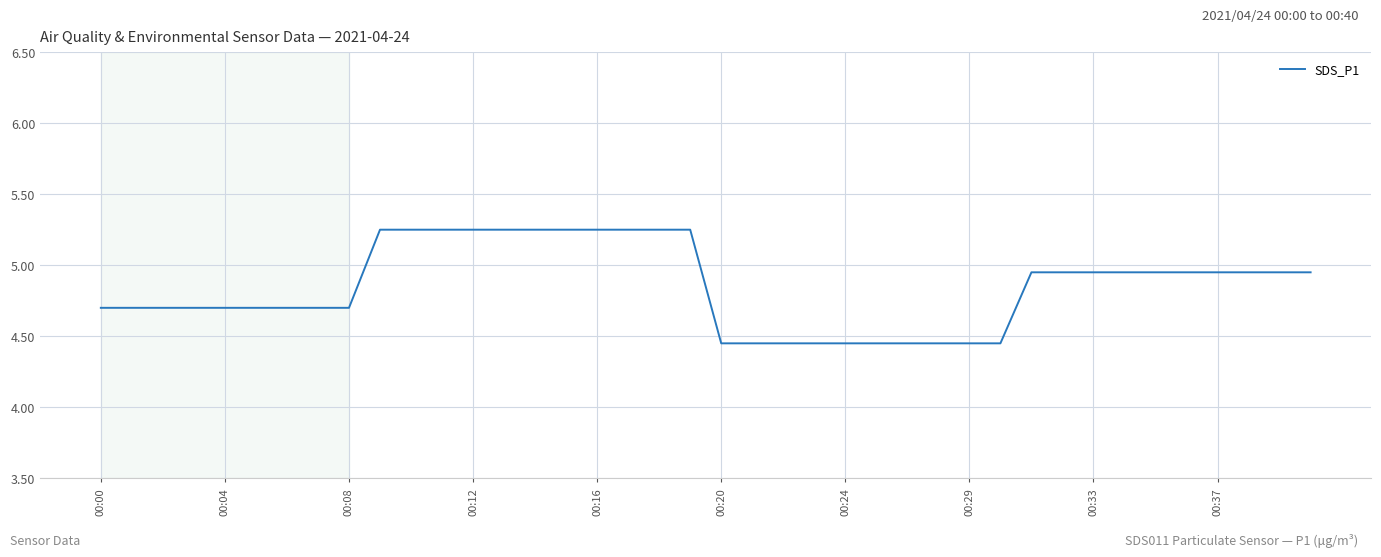

How many lines are shown in the chart?

1